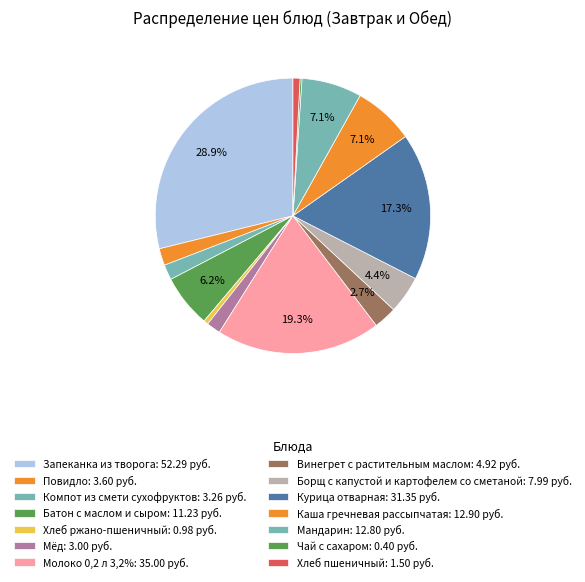

Rank the categories by value from highest to lowest.

Запеканка из творога, Молоко 0,2 л 3,2%, Курица отварная, Каша гречневая рассыпчатая, Мандарин, Батон с маслом и сыром, Борщ с капустой и картофелем со сметаной, Винегрет с растительным маслом, Повидло, Компот из смети сухофруктов, Мёд, Хлеб пшеничный, Хлеб ржано-пшеничный, Чай с сахаром